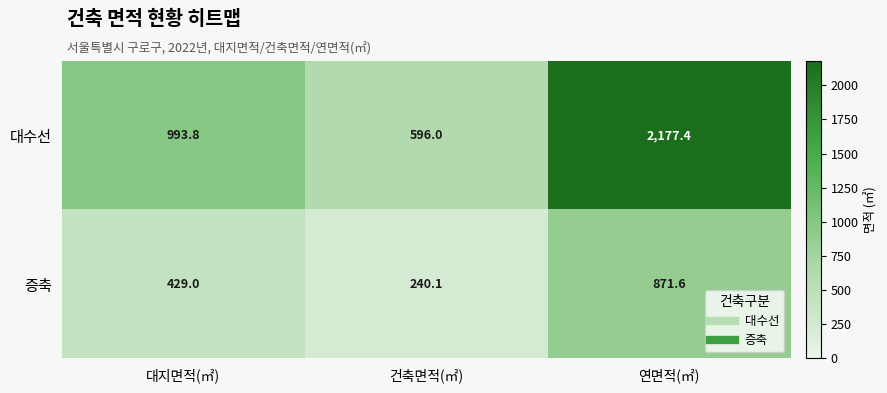

Is it true that 증축 equals 487.5 at 연면적(㎡)?

False